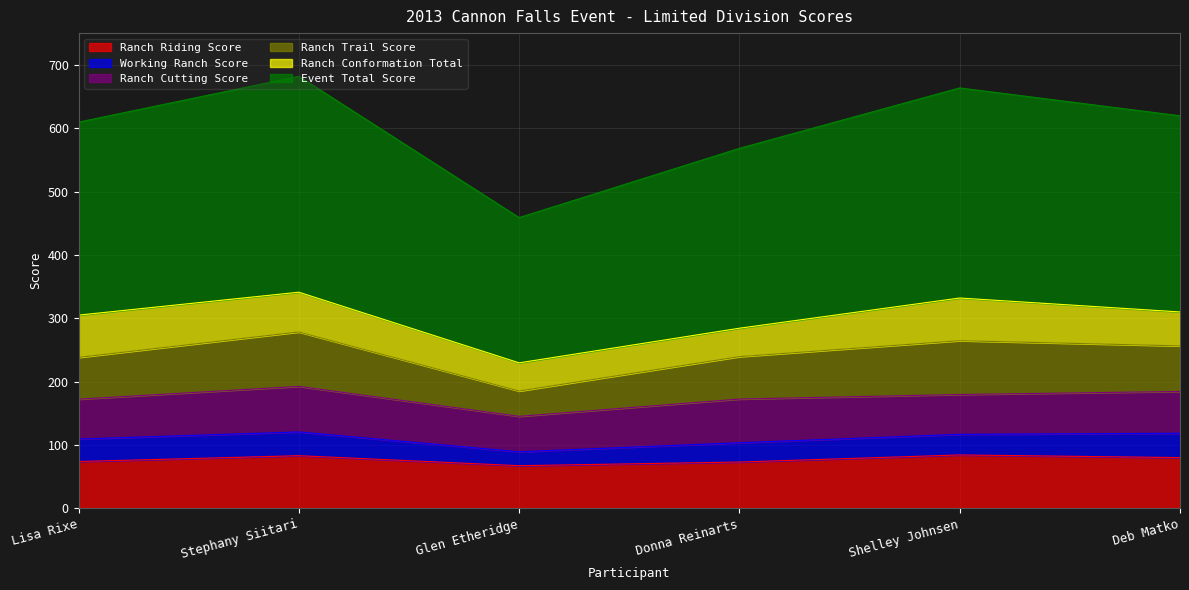

What is the total value across all series at Donna Reinarts?

568.5